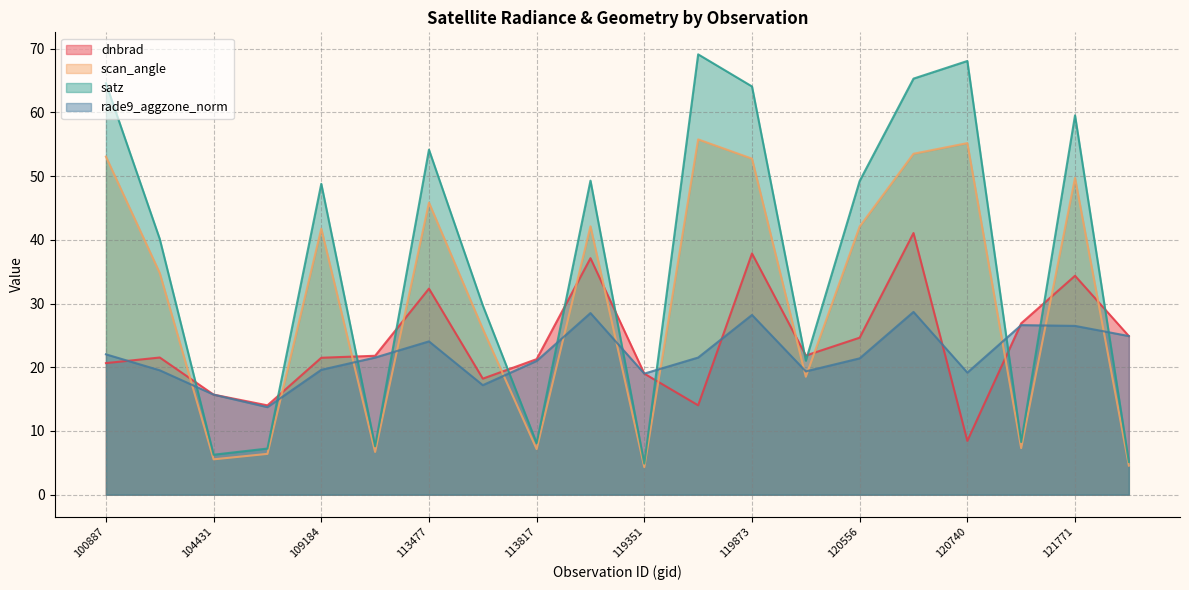

Does the chart have visible grid lines?

Yes